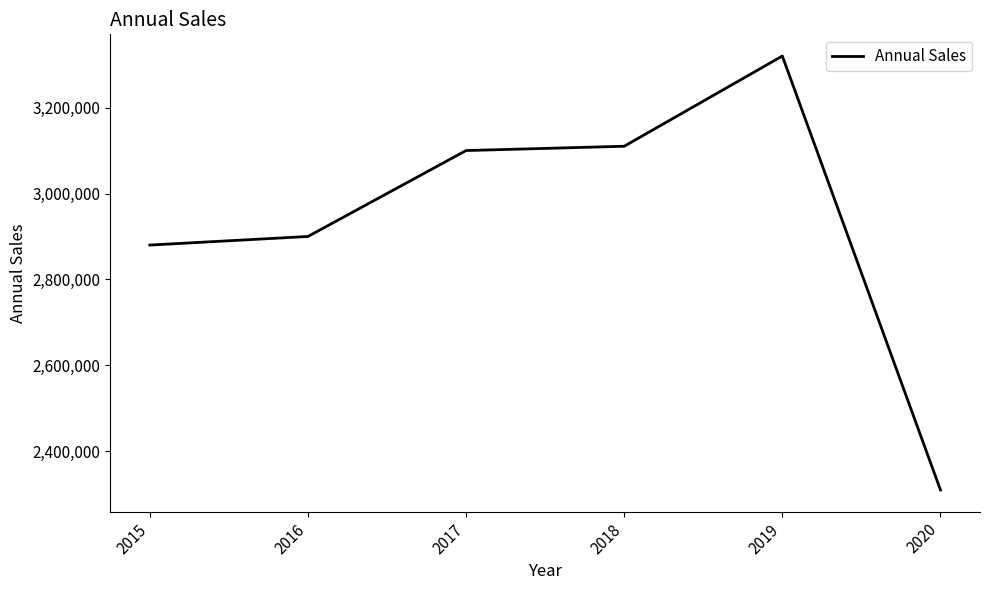

Is it true that the value at 2016 is 1924537?

False